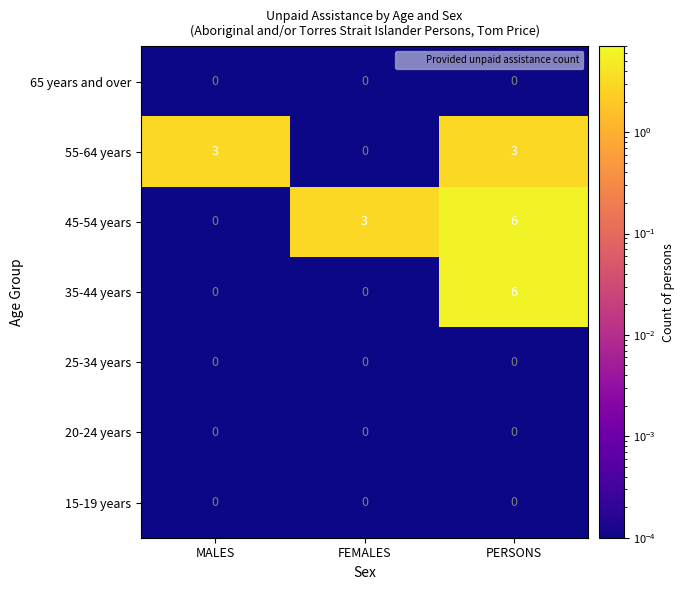

What is the sum of all 35-44 years values?

6